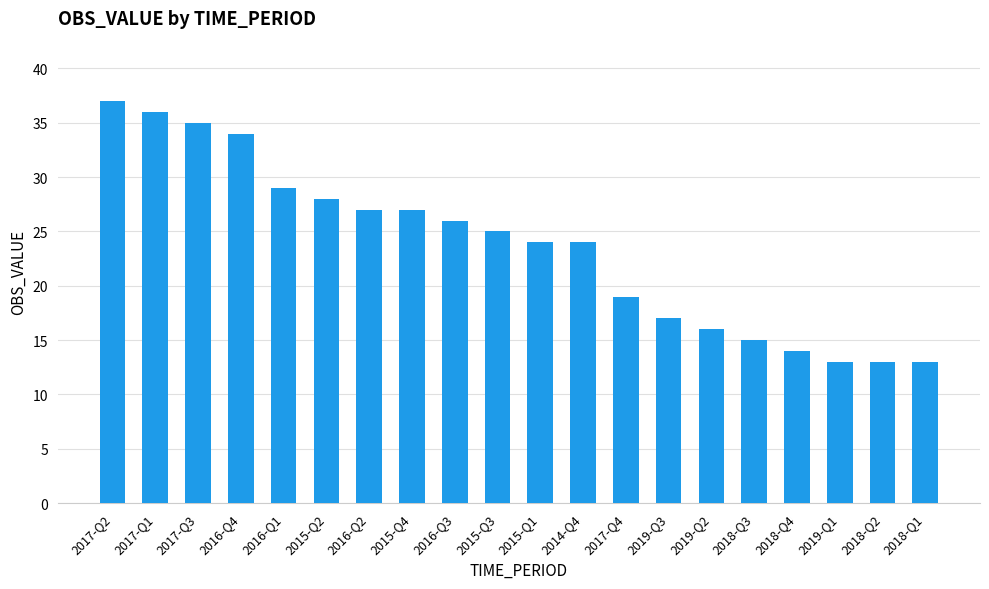

Approximately how many times larger is the value at 2017-Q2 compared to 2015-Q1?

1.5